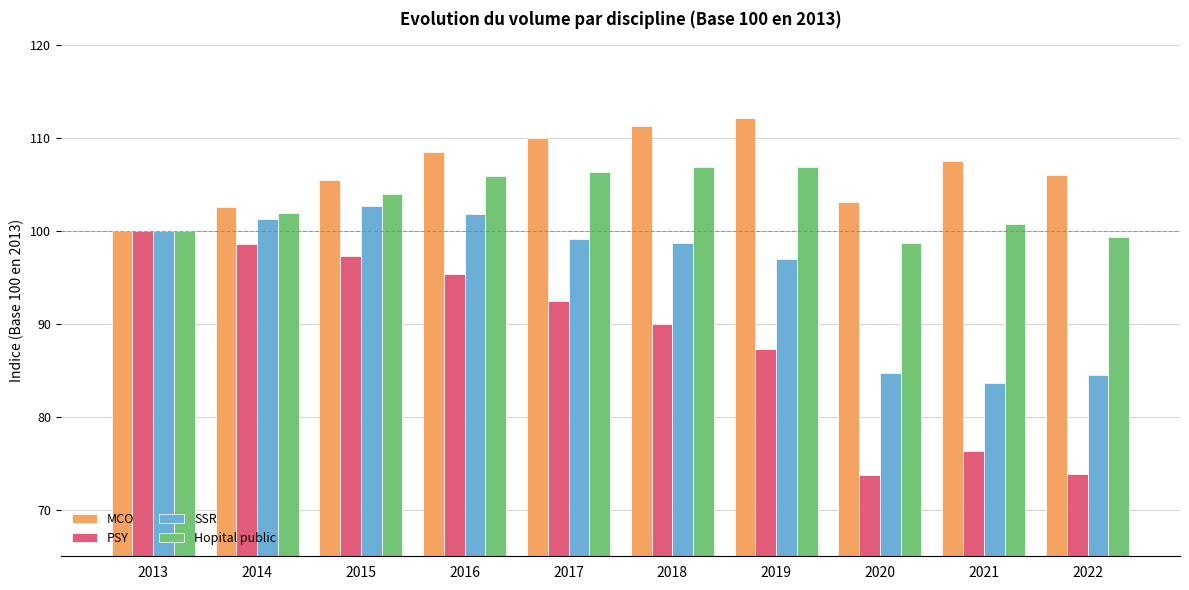

At 2014, list the series in order from largest to smallest.

MCO, Hopital public, SSR, PSY